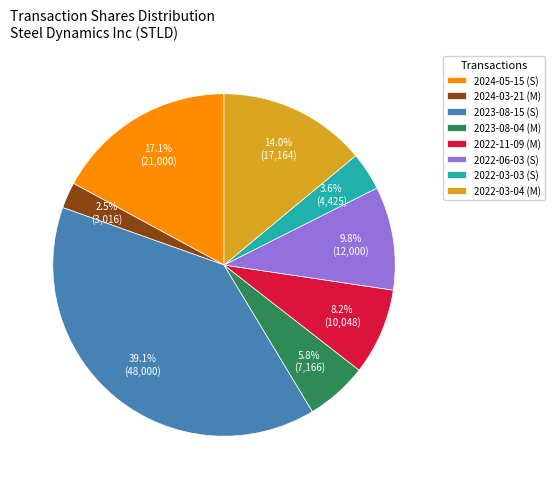

Is there a majority slice in this chart?

No